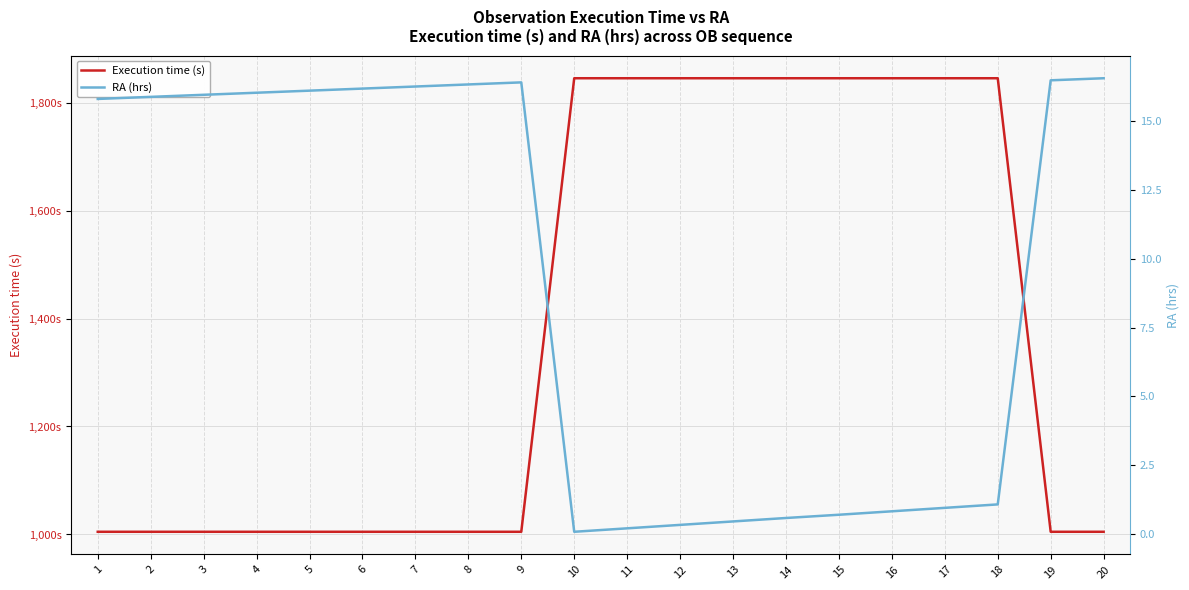

Read the Execution time (s) value at 12.

1845.0